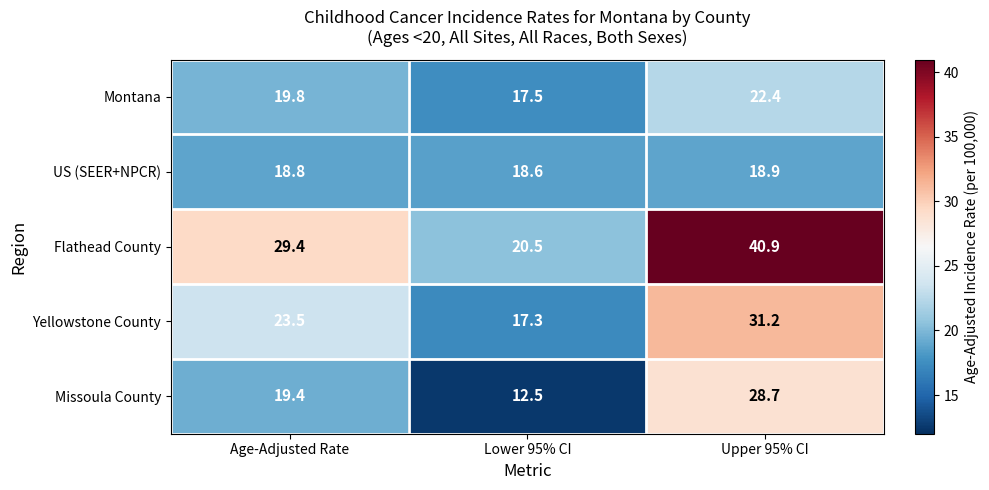

Which series has the largest total across all categories?

Flathead County